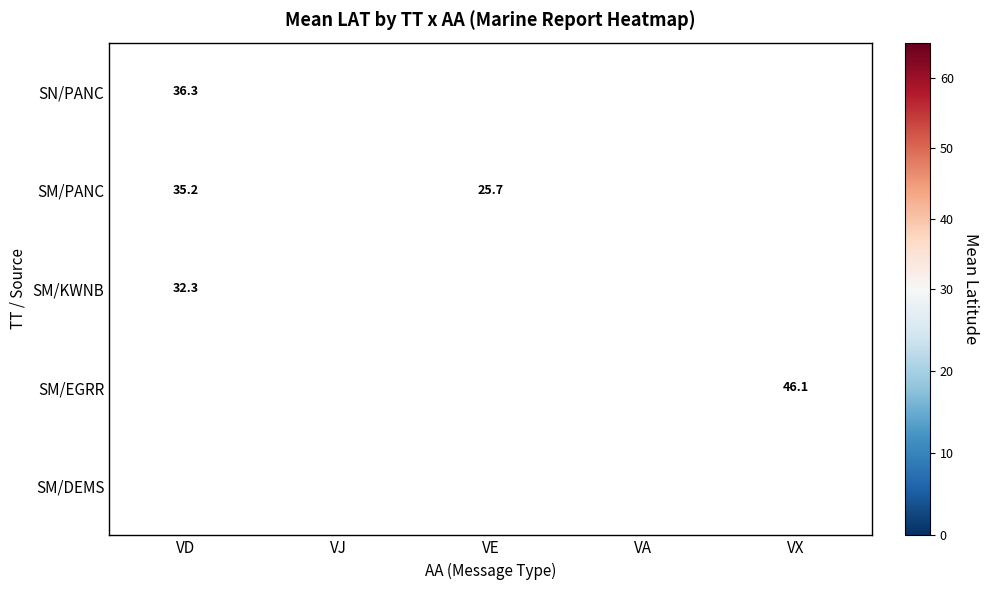

List the labels in order of SM/EGRR value, largest first.

VJ, VX, VD, VA, VE